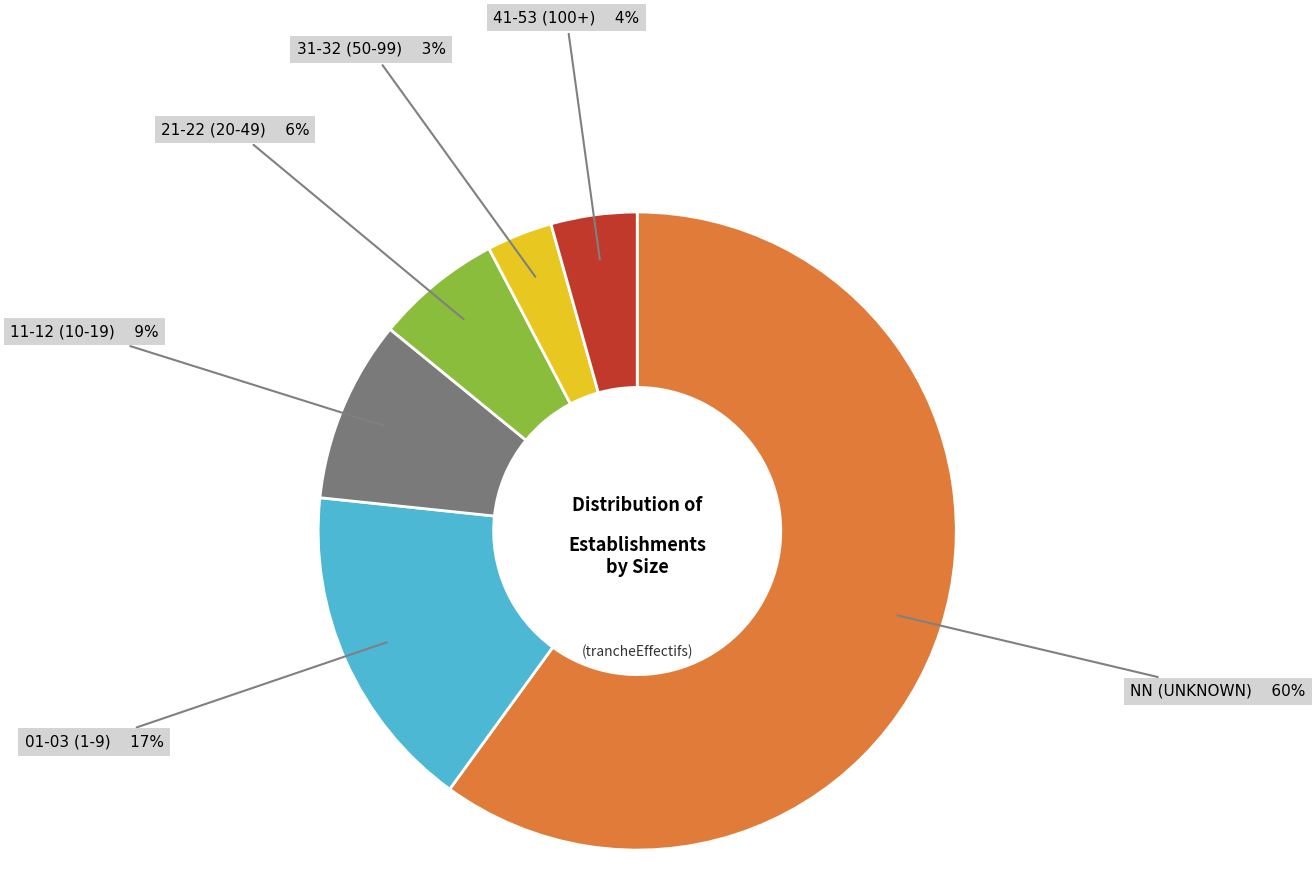

Count the number of slices in the pie.

6